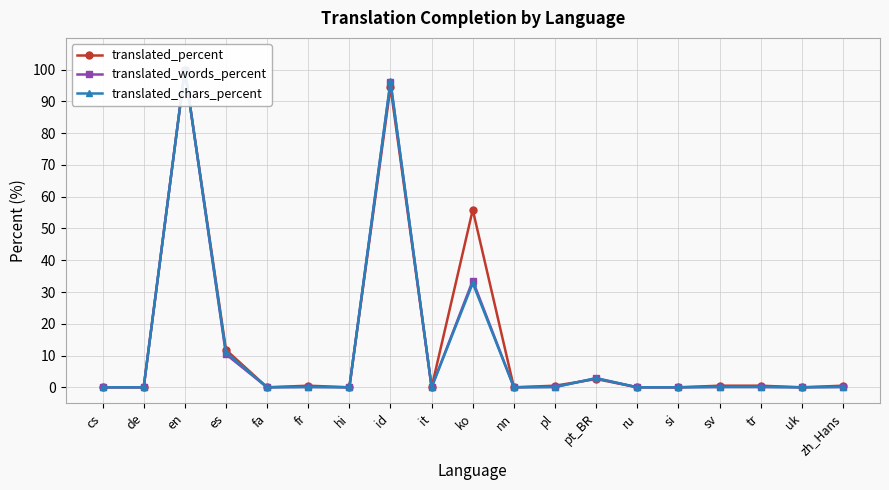

True or false: translated_percent has a value of 32.1 at uk.

False